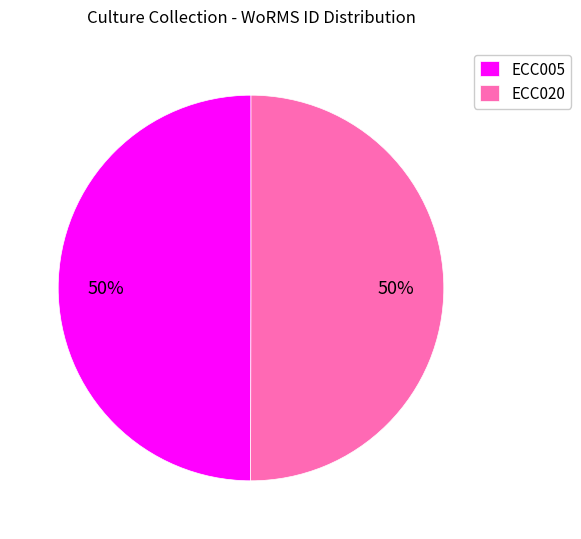

What percentage is the ECC020 slice, to the nearest percent?

50%